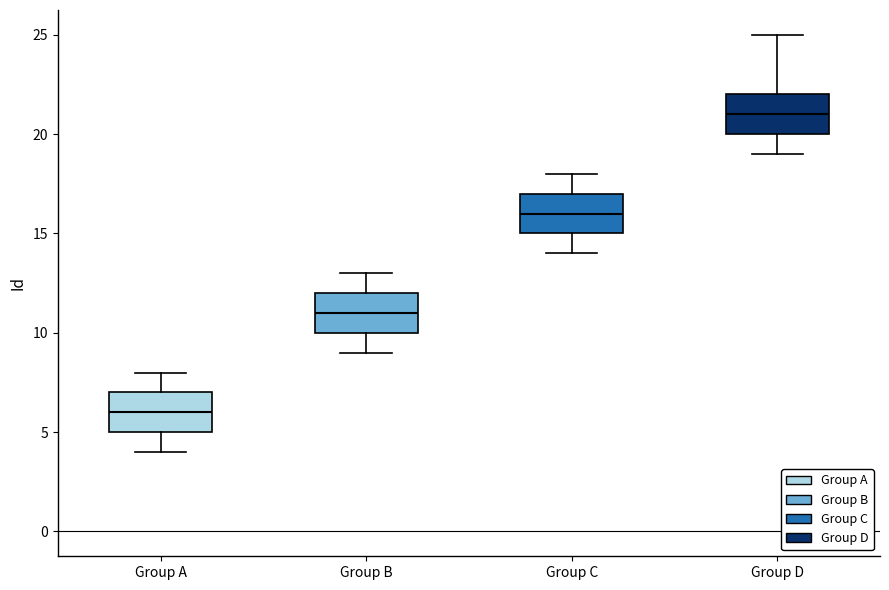

Reading left to right, read every box against the y-axis: the position of its median line, the range the box covers, and the ends of its whiskers. The values are not printed on the chart, so give them approximately, as read against the axis.

Group A: median 6, box 5 to 7, whiskers 4 to 8
Group B: median 11, box 10 to 12, whiskers 9 to 13
Group C: median 16, box 15 to 17, whiskers 14 to 18
Group D: median 21, box 20 to 22, whiskers 19 to 25